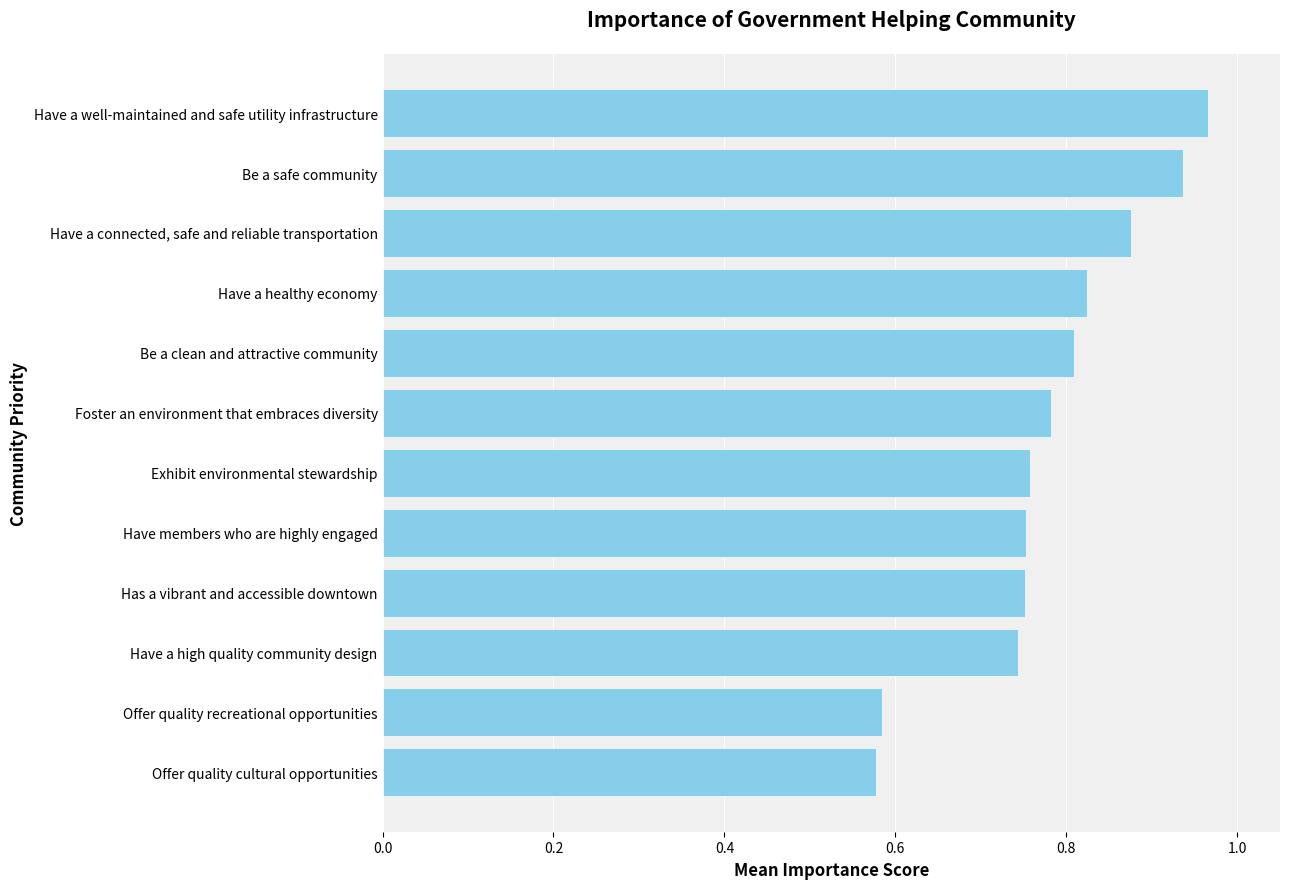

Which category has the highest value across all series?

Have a well-maintained and safe utility infrastructure